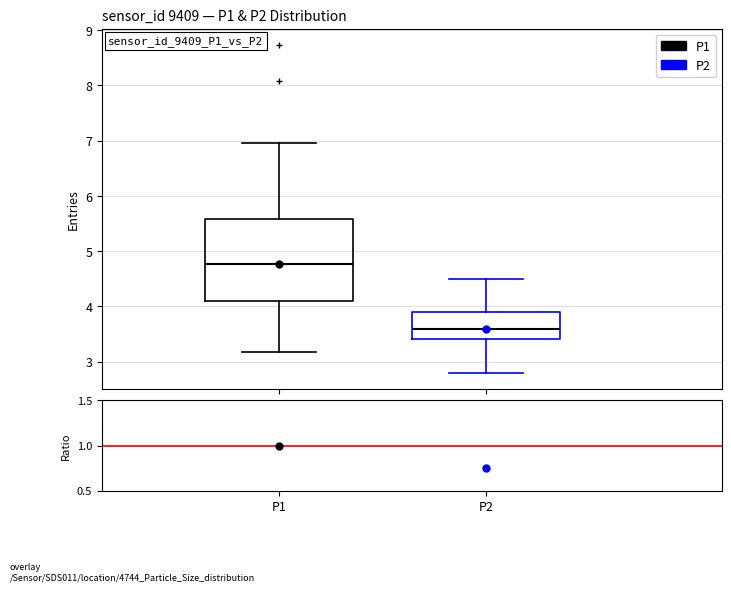

Where does the upper whisker of the box for P1 end on the y-axis? The values are not printed on the chart, so give them approximately, as read against the axis.

7.0